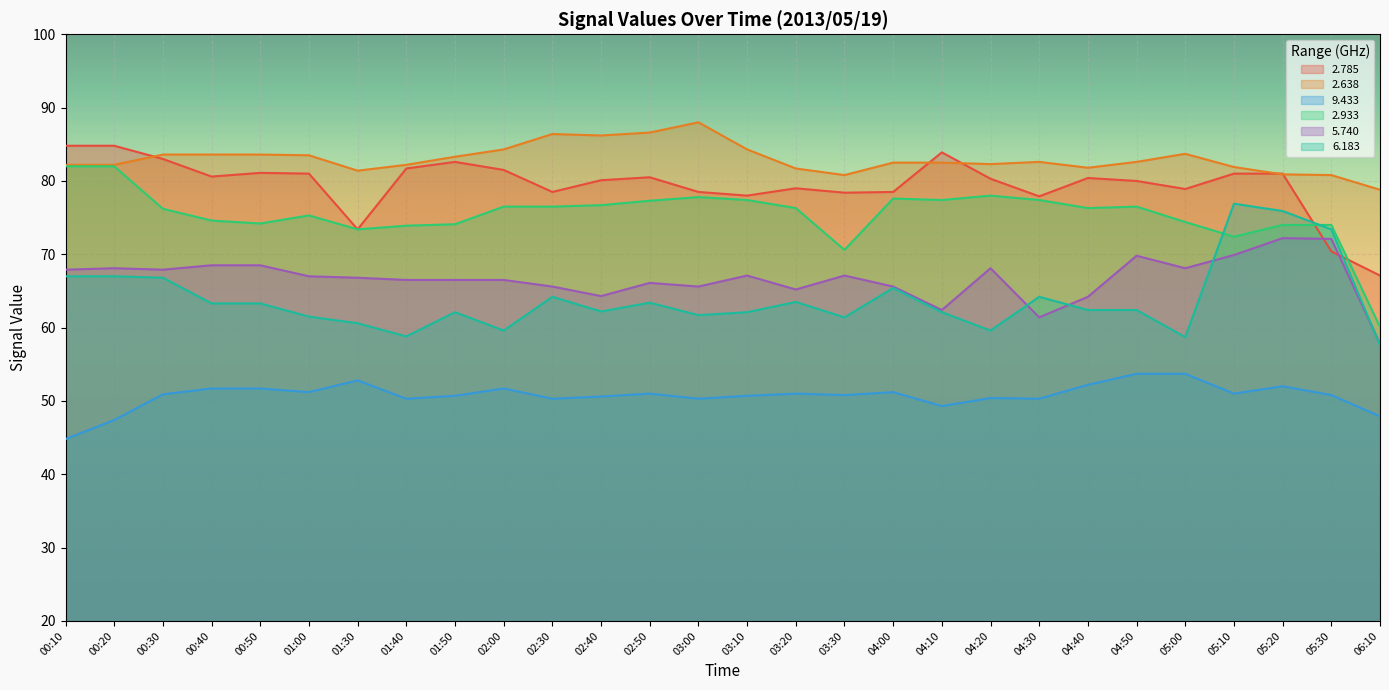

At which category is the sum across all series the highest?

05:20